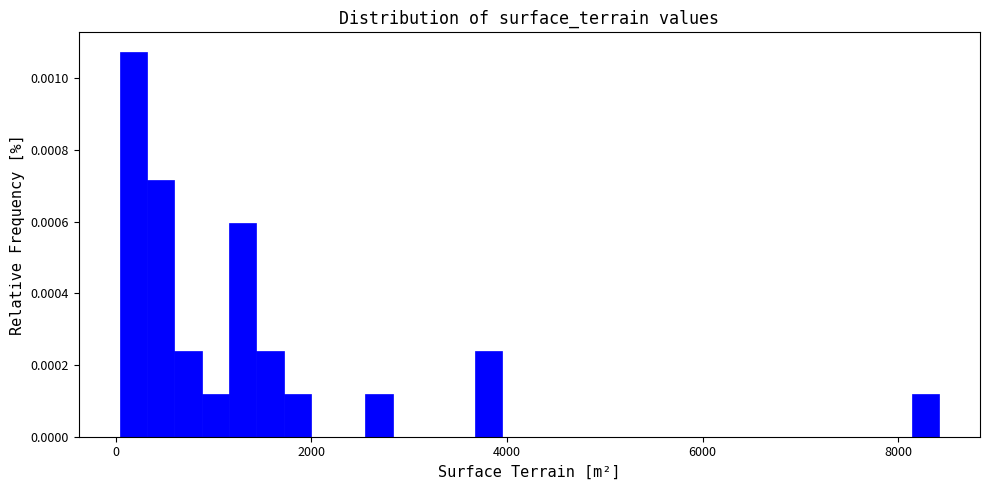

Read against the x-axis, roughly where is the centre of the tallest bar?

200